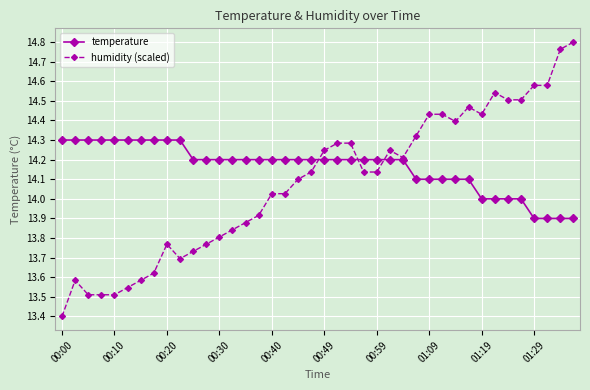

Which series has the widest spread of values?

humidity (scaled)